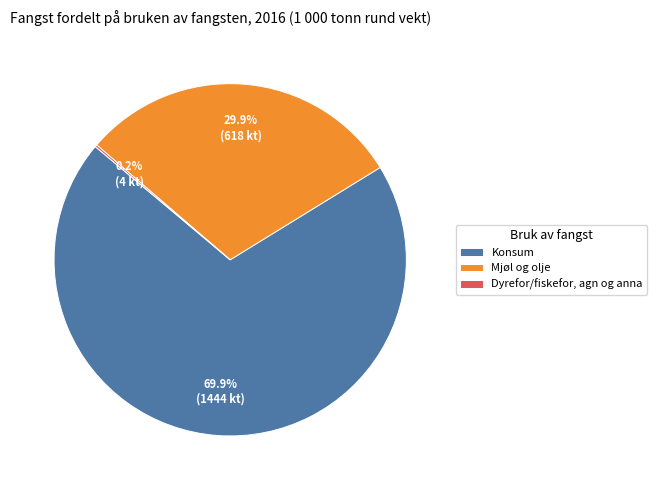

Which category has the biggest portion of the pie?

Konsum